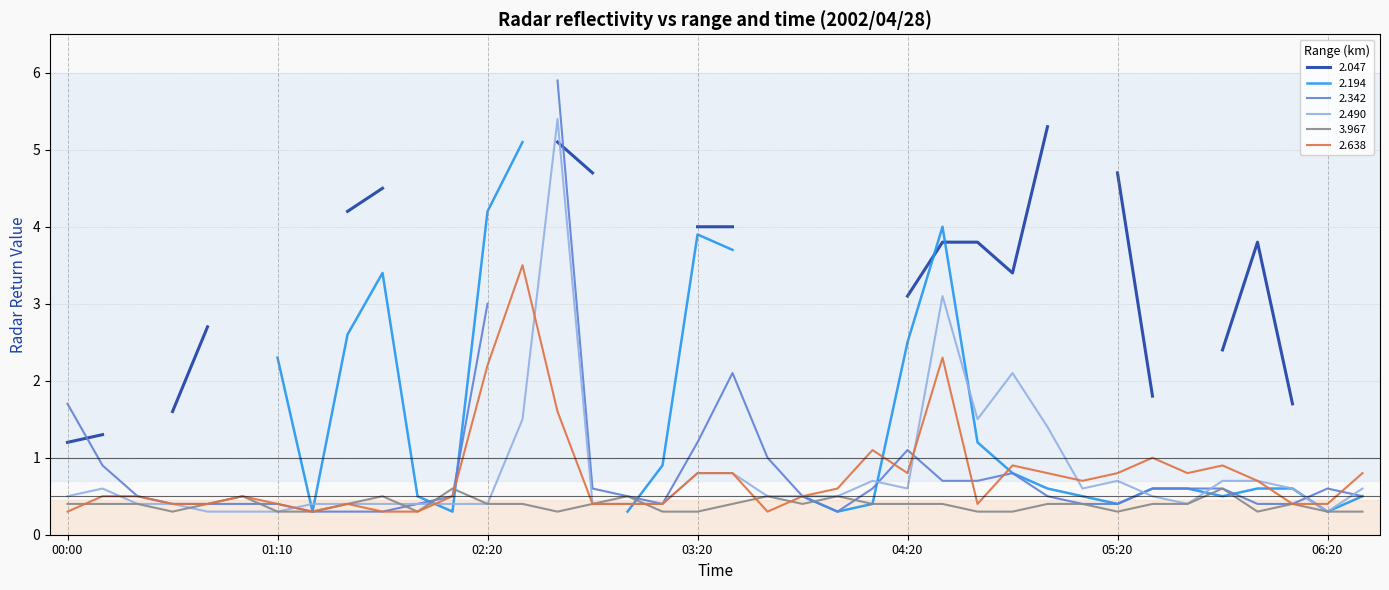

The 3.967 series shows 0.3 at 06:20. True or false?

True